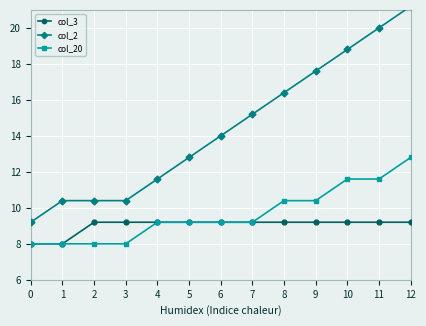

At how many categories does at least one series exceed 12?

8